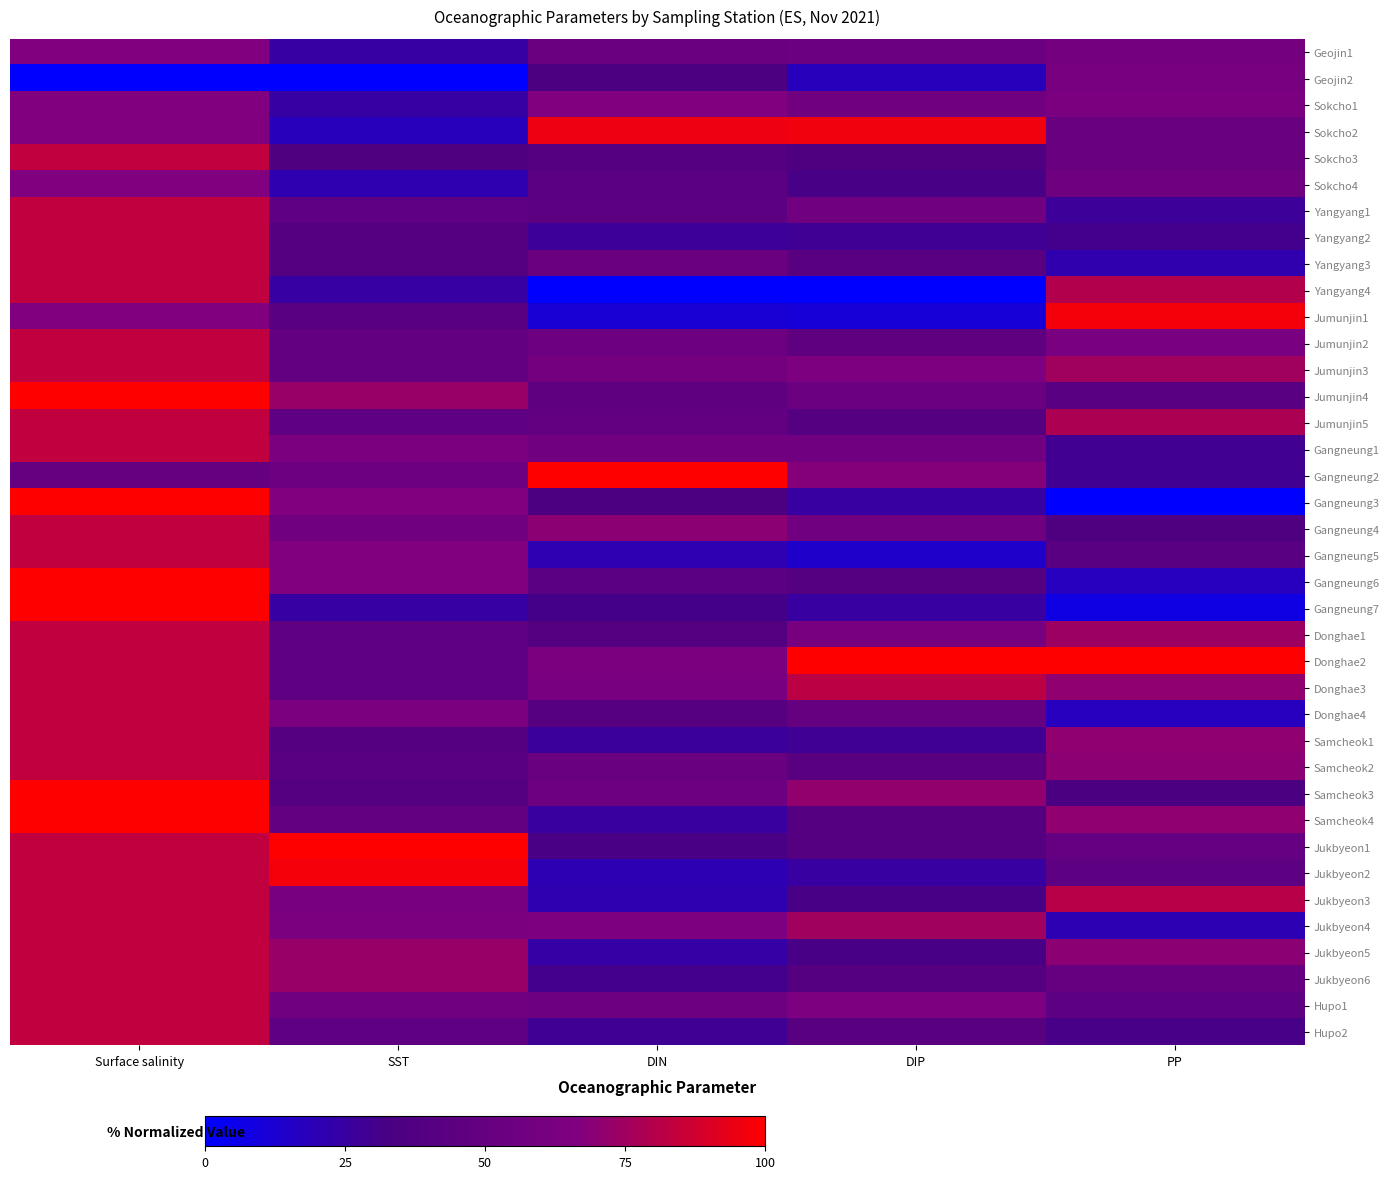

At which category is the sum across all series the highest?

Surface salinity